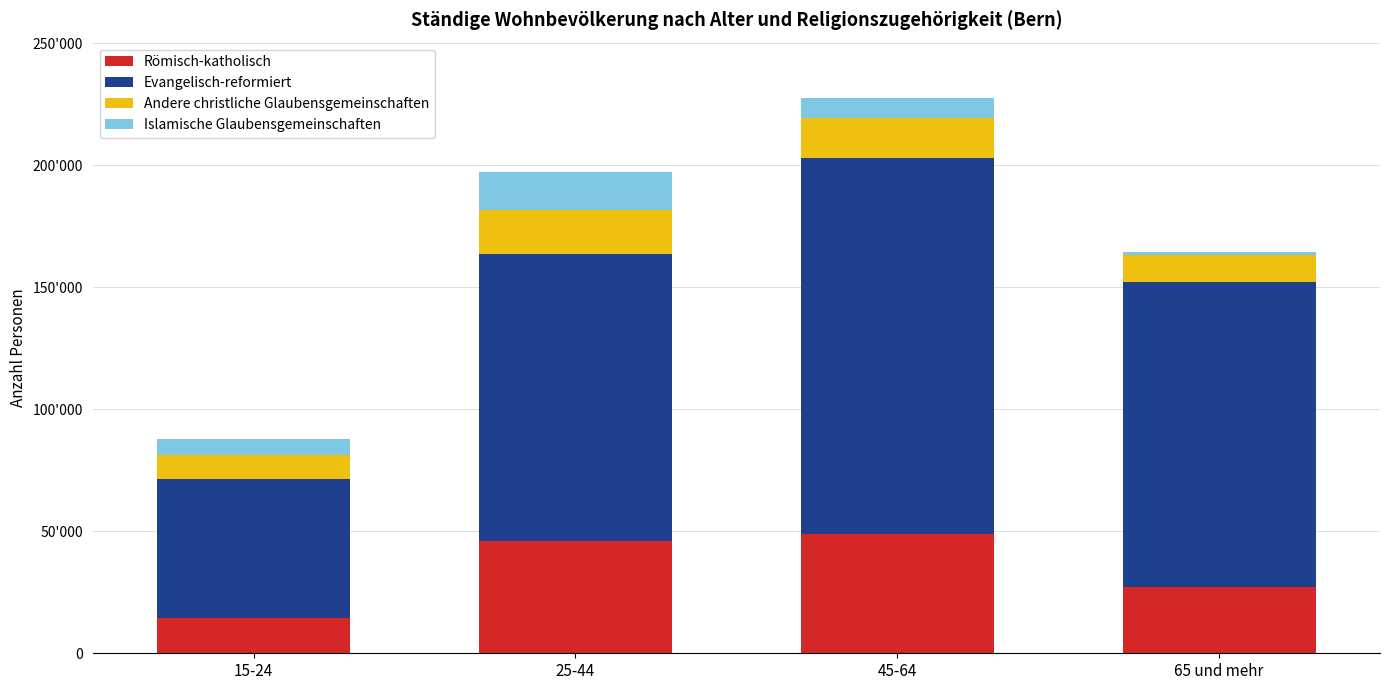

Where does the Römisch-katholisch series first go above 46120?

45-64